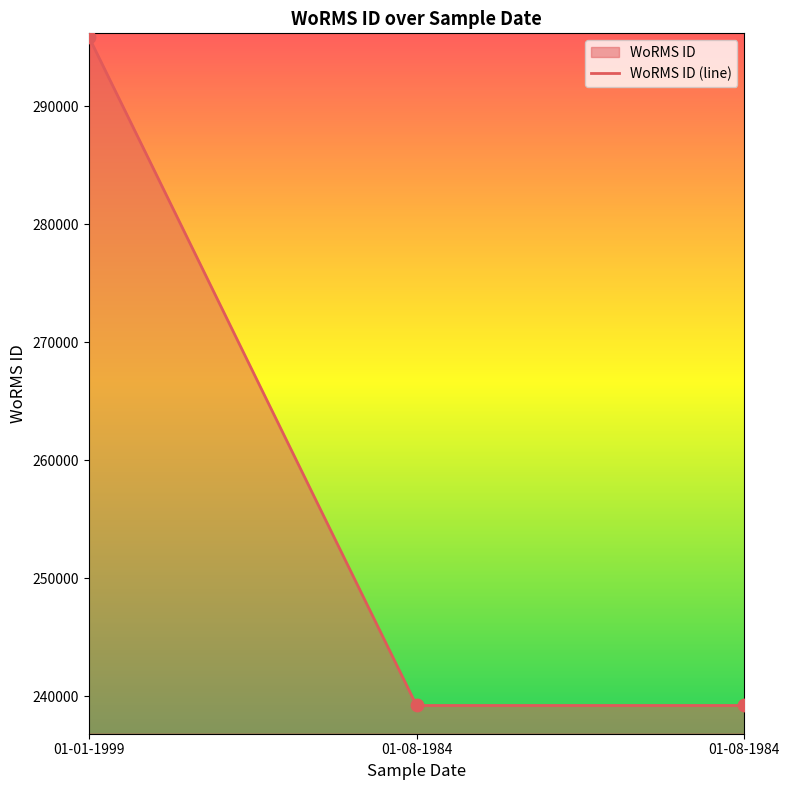

Approximately how many times larger is the value at 01-08-1984 compared to 01-01-1999?

0.8